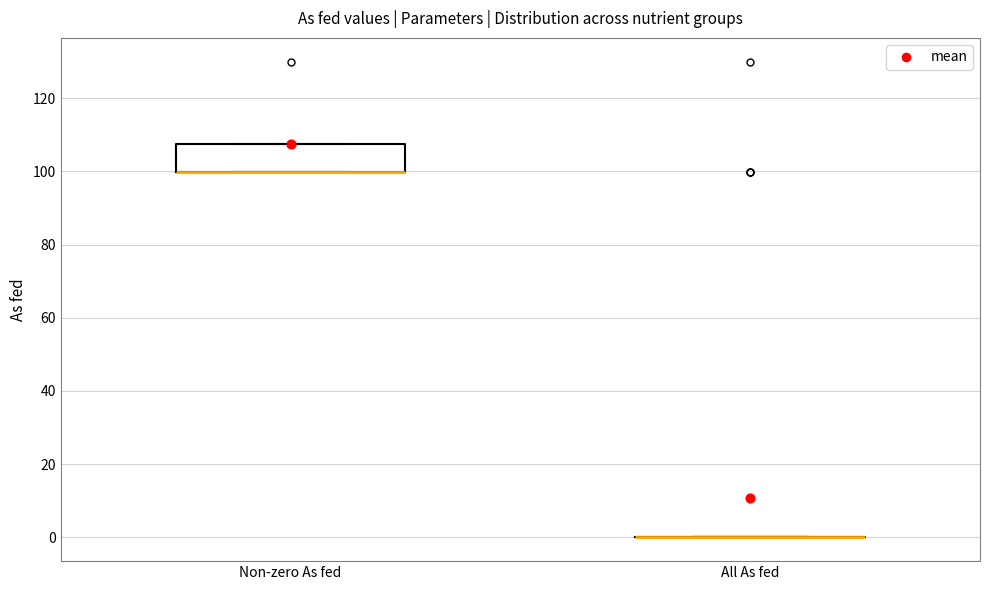

Reading left to right, transcribe this box plot: for each box, give where its median line is, the range the box spans, and where its two whiskers end, as read against the y-axis. The values are not printed on the chart, so give them approximately, as read against the axis.

Non-zero As fed: median 100 (drawn on the box's lower edge), box 100 to 108, whiskers 100 to 108
All As fed: box collapsed to a line at 0, whiskers 0 to 0